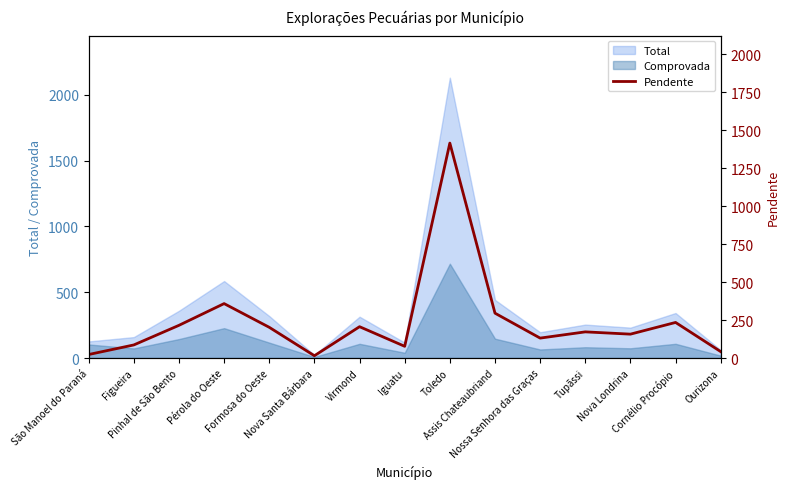

What is the maximum value for Total?

2131